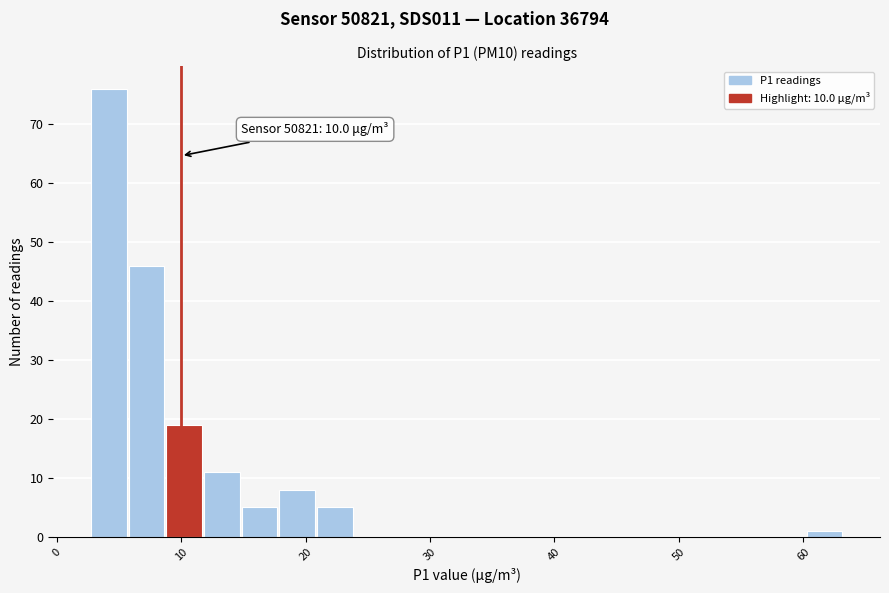

Read against the x-axis, roughly where is the centre of the tallest bar?

4